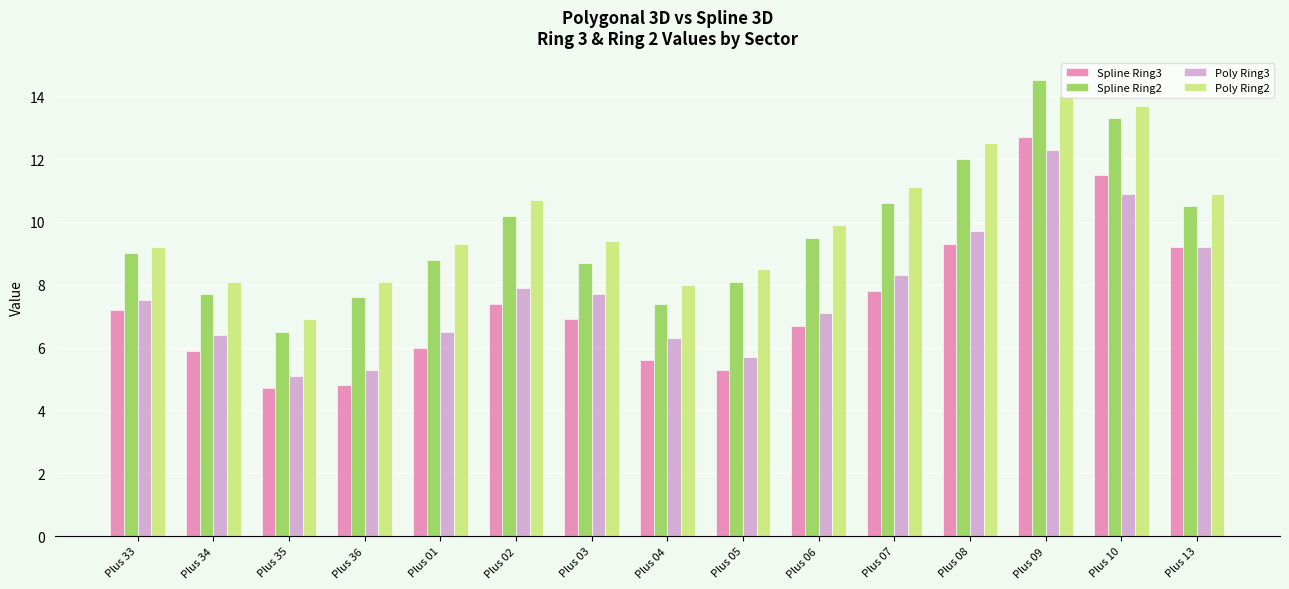

Reading right to left, transcribe all the data shown in this chart.

Spline Ring3: 9.2	11.5	12.7	9.3	7.8	6.7	5.3	5.6	6.9	7.4	6.0	4.8	4.7	5.9	7.2
Spline Ring2: 10.5	13.3	14.5	12.0	10.6	9.5	8.1	7.4	8.7	10.2	8.8	7.6	6.5	7.7	9.0
Poly Ring3: 9.2	10.9	12.3	9.7	8.3	7.1	5.7	6.3	7.7	7.9	6.5	5.3	5.1	6.4	7.5
Poly Ring2: 10.9	13.7	14.0	12.5	11.1	9.9	8.5	8.0	9.4	10.7	9.3	8.1	6.9	8.1	9.2